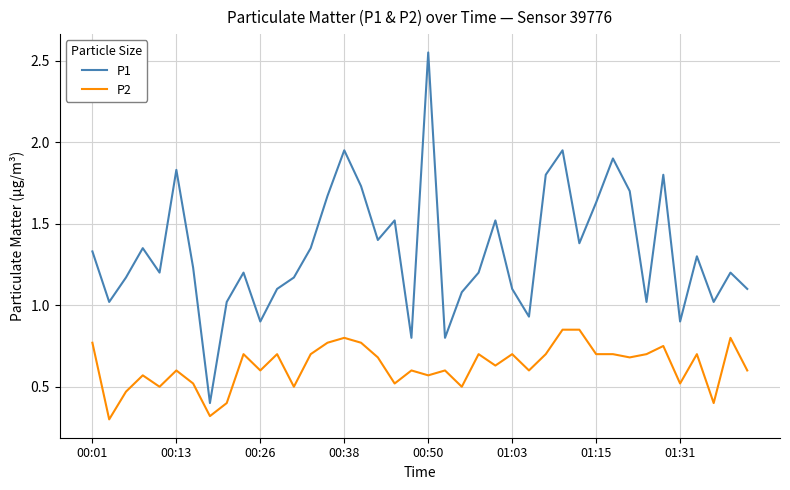

Which series has the largest total across all categories?

P1